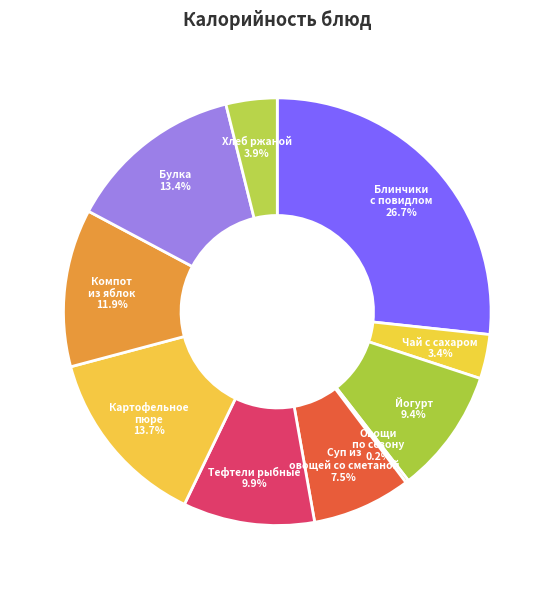

The Тефтели рыбные slice represents 10% of the pie. True or false?

True